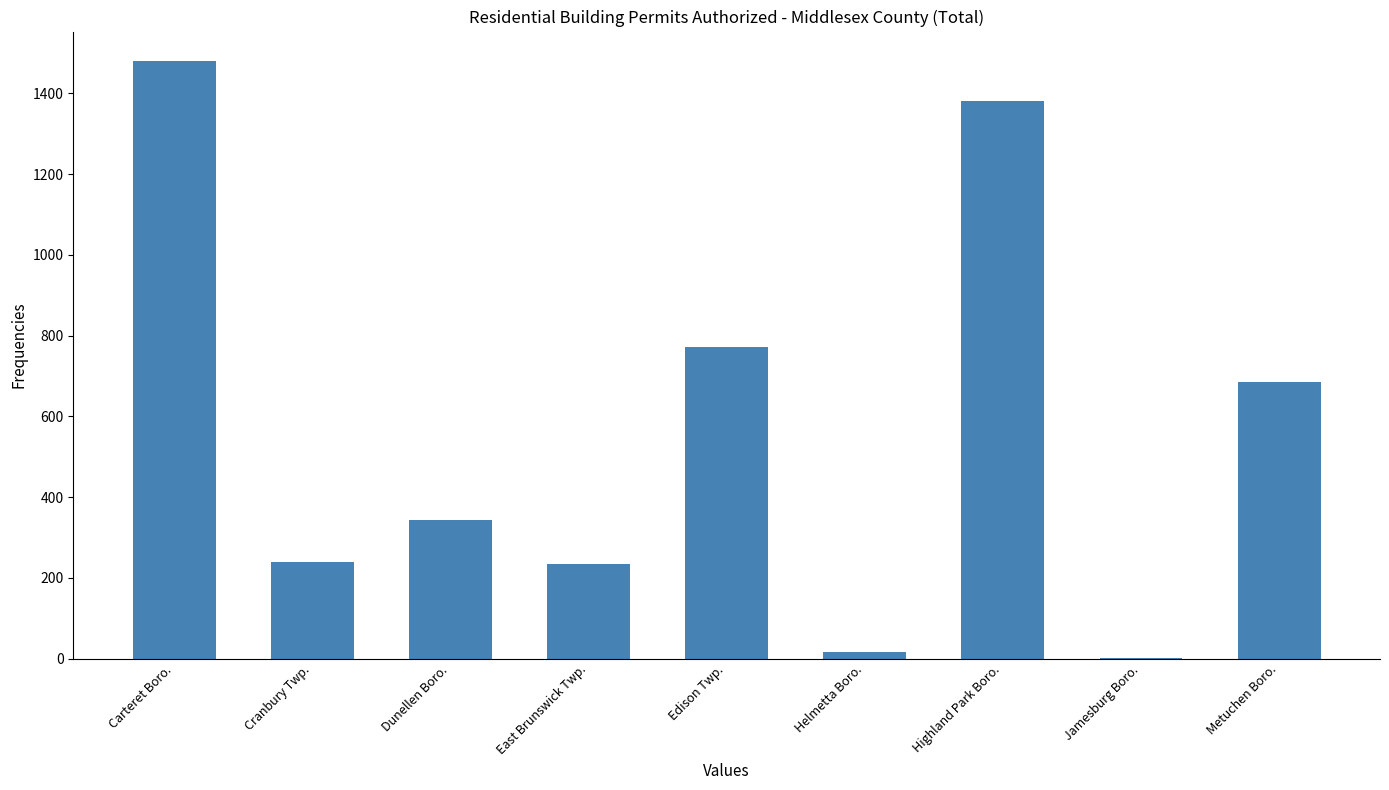

Between Carteret Boro. and Cranbury Twp., which is larger?

Carteret Boro.